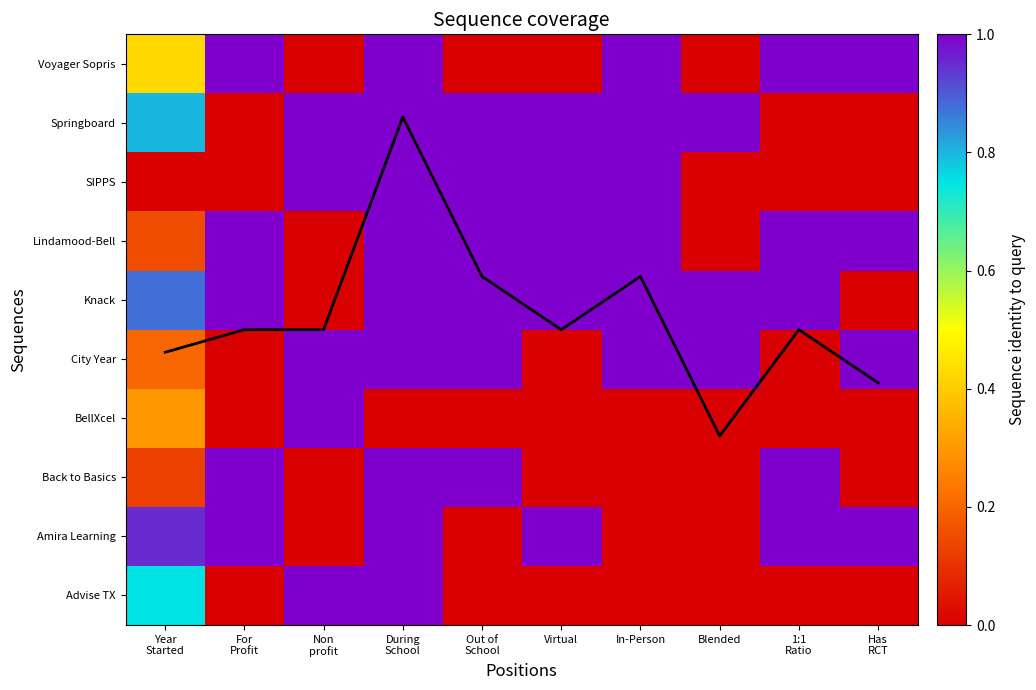

What is the approximate value of Amira Learning at During School?

1.0